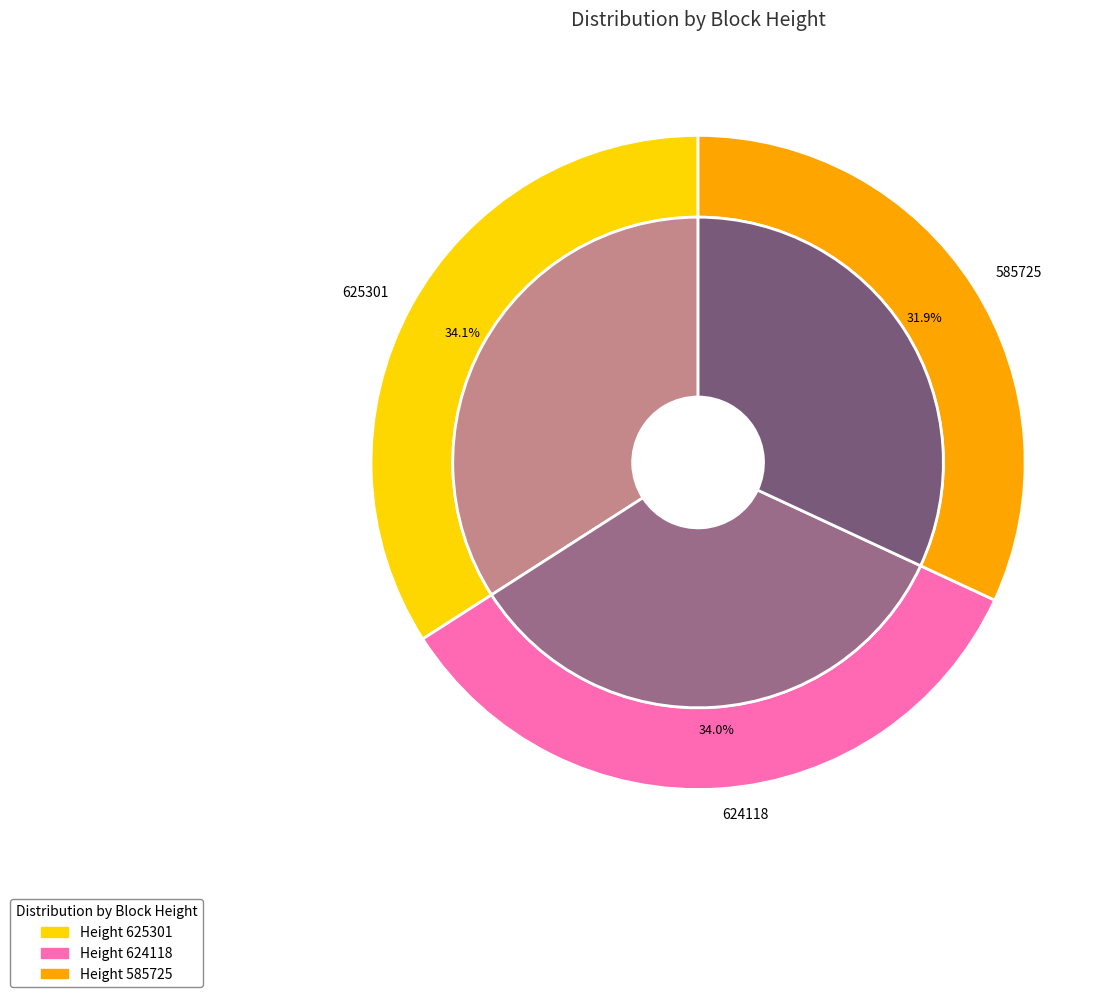

To the nearest percent, what portion does 624118 represent?

34%